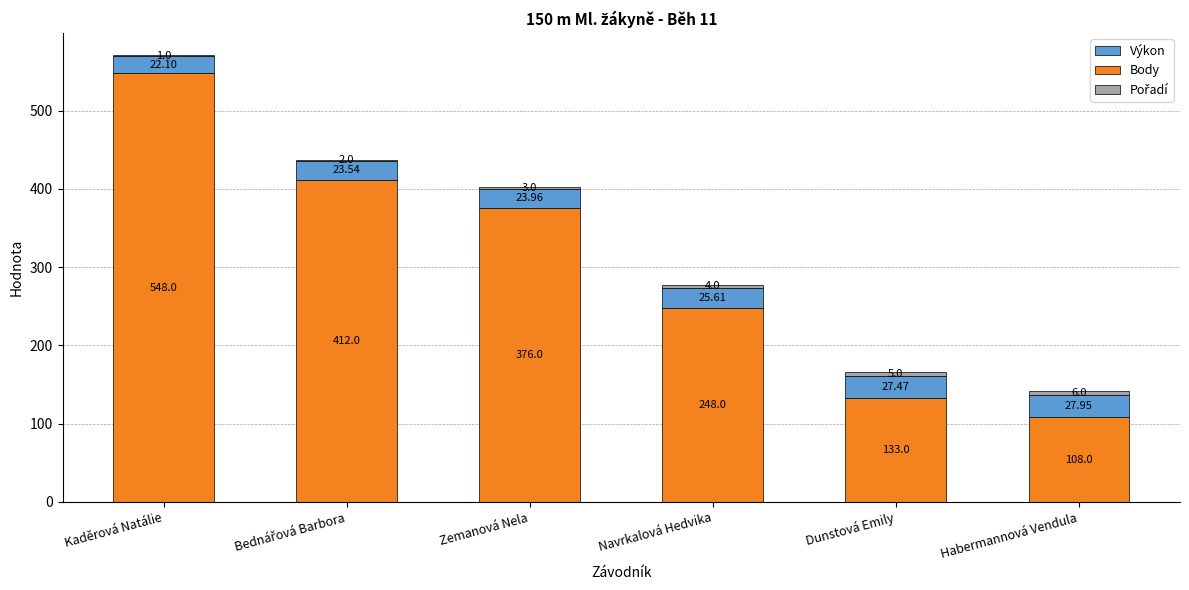

What is the sum of all Body values?

1825.0